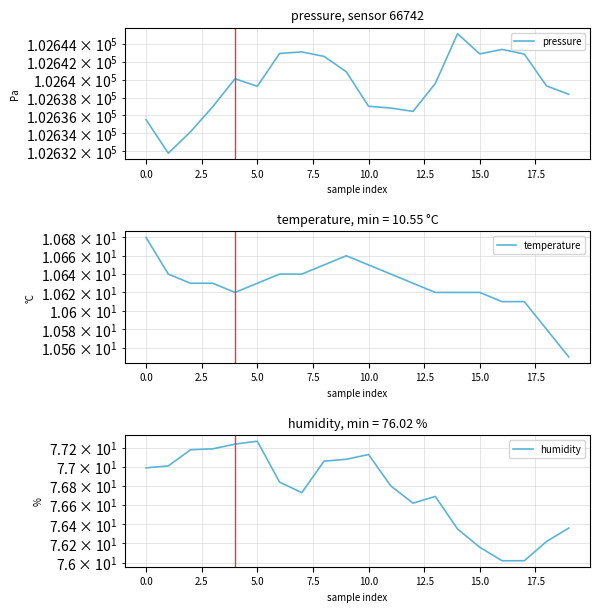

Which series has the largest total across all categories?

pressure